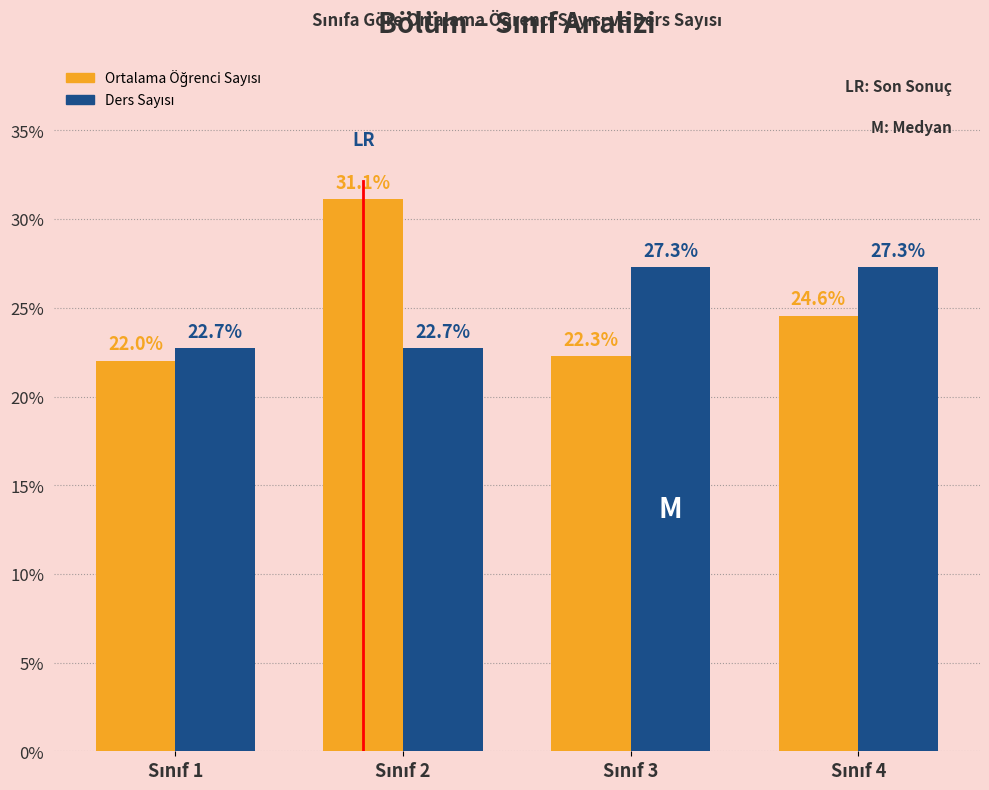

What is the minimum value shown in the chart?

22.0